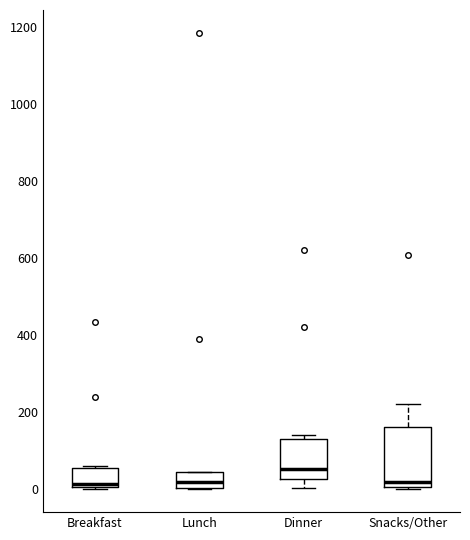

Reading left to right, read every box against the y-axis: the position of its median line, the range the box covers, and the ends of its whiskers. The values are not printed on the chart, so give them approximately, as read against the axis.

Breakfast: median 20, box 0 to 60, whiskers 0 to 60
Lunch: median 20, box 0 to 40, whiskers 0 to 40
Dinner: median 60, box 20 to 140, whiskers 0 to 140 (just above the box's upper edge)
Snacks/Other: median 20, box 0 to 160, whiskers 0 (just below the box's lower edge) to 220